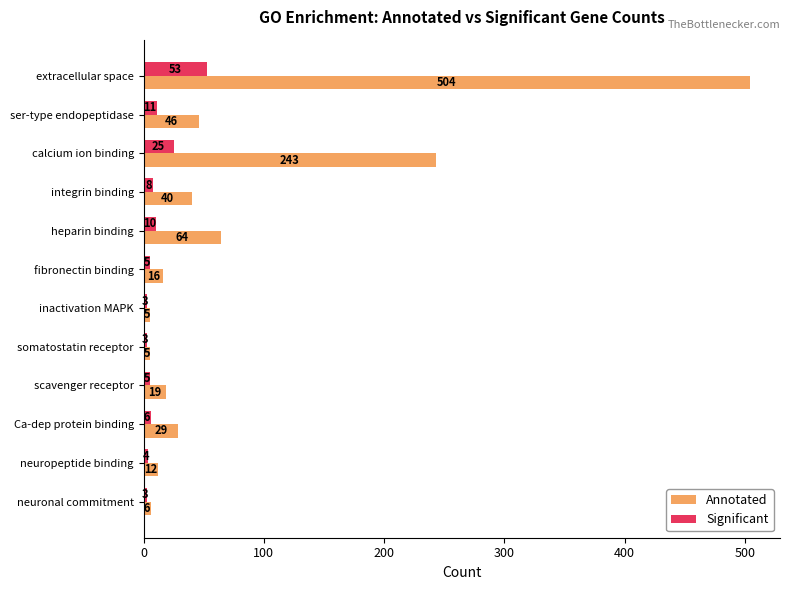

True or false: Annotated has a value of 5 at inactivation MAPK.

True